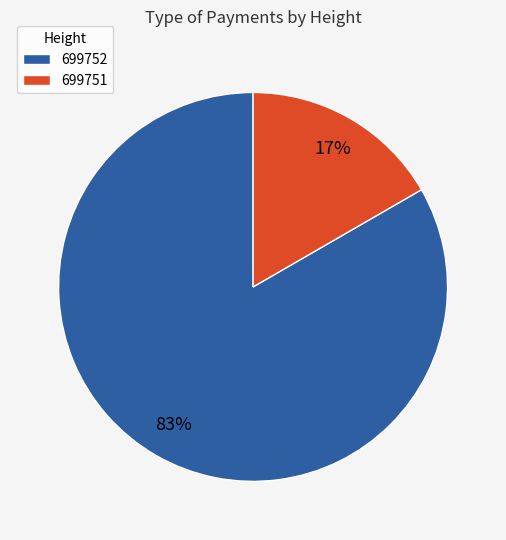

Which category has the biggest portion of the pie?

699752